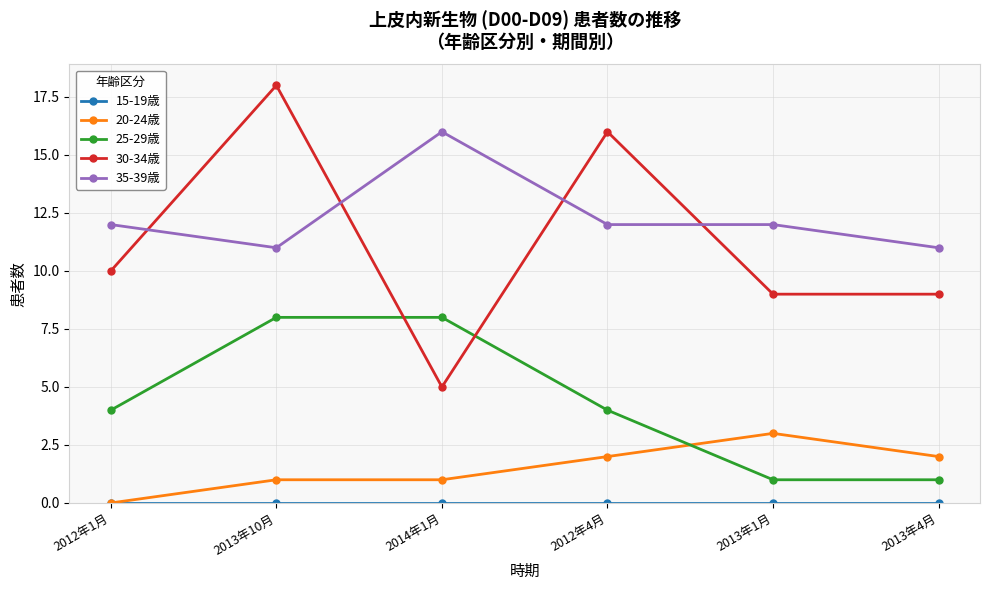

At which category is the sum across all series the highest?

2013年10月